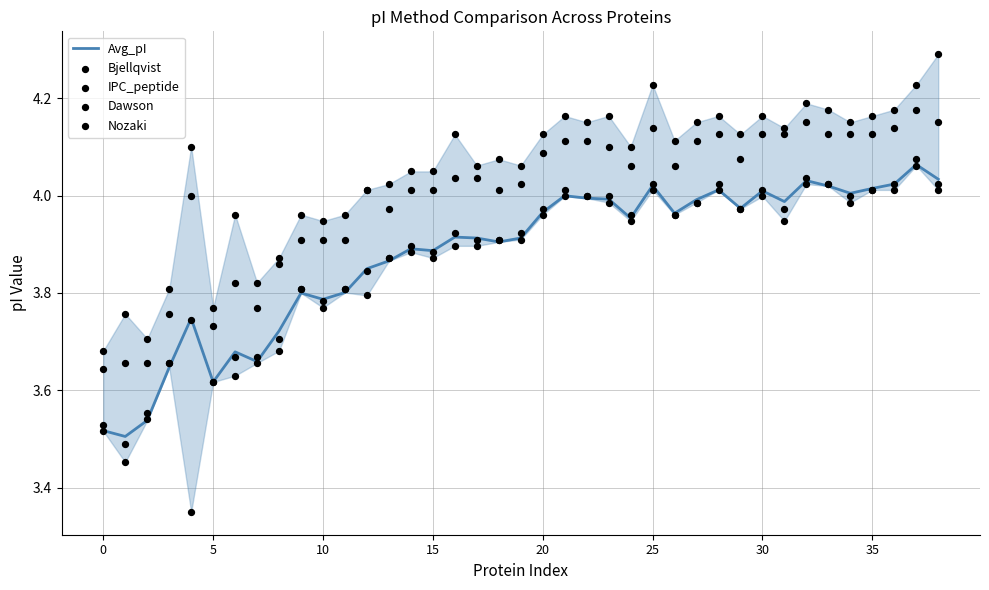

What is the total value across all series at 19?

19.8